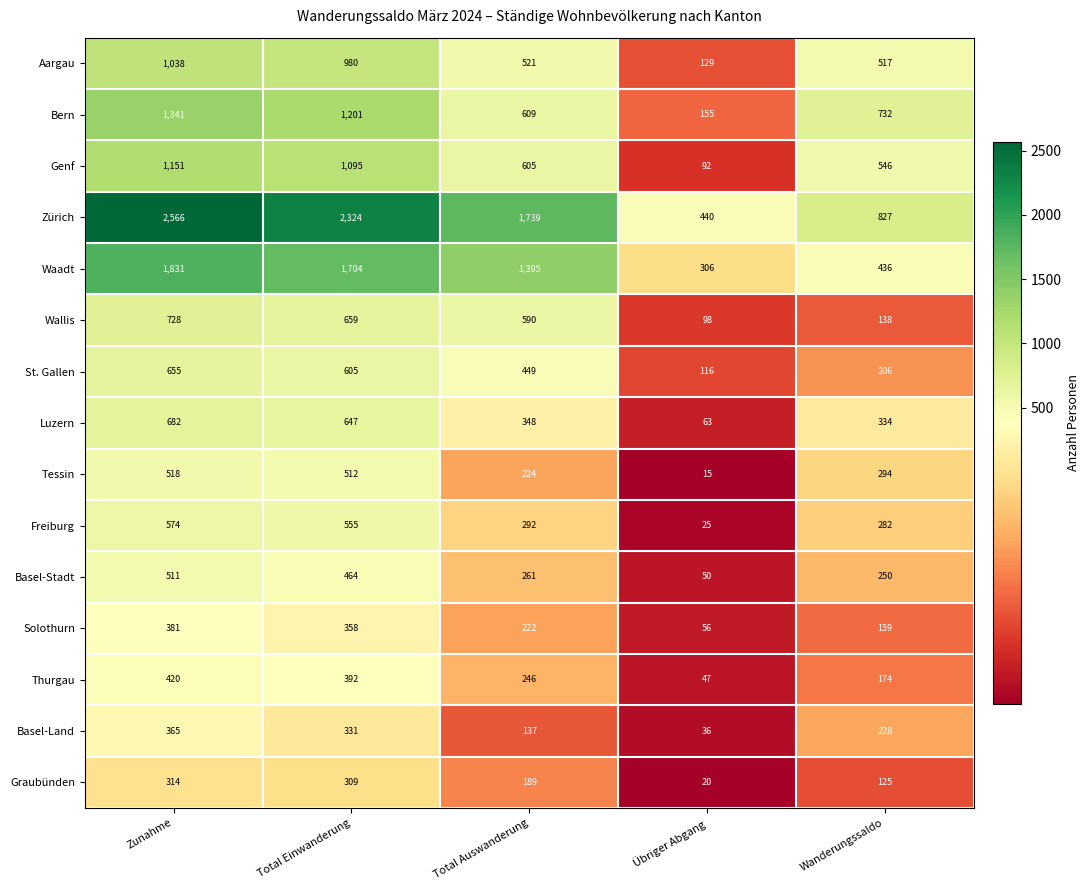

What is the approximate value of Basel-Land at Total Einwanderung?

331